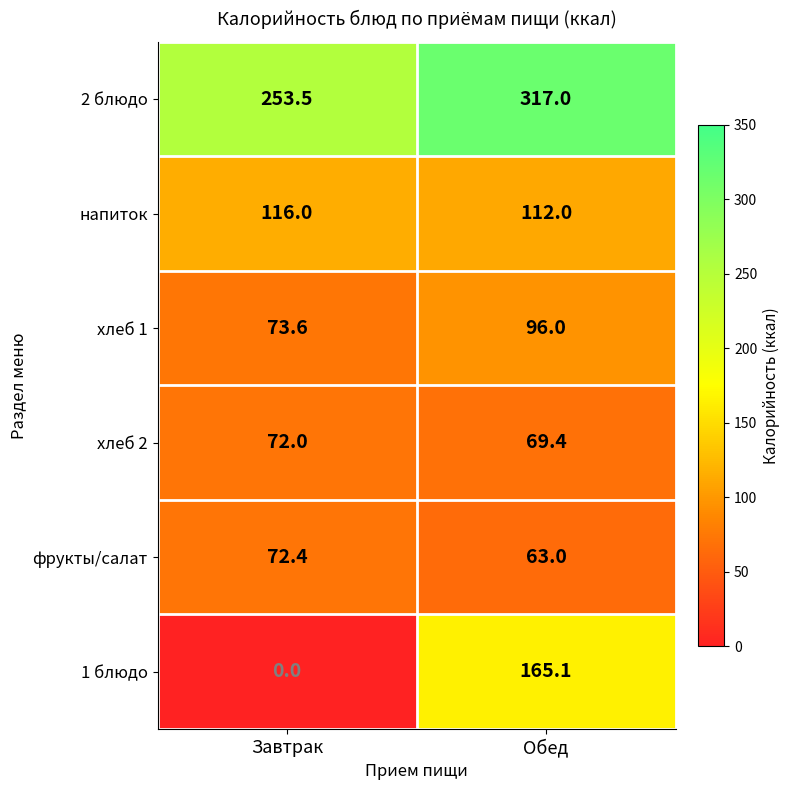

Rank the series at Завтрак from lowest to highest value.

1 блюдо, хлеб 2, фрукты/салат, хлеб 1, напиток, 2 блюдо